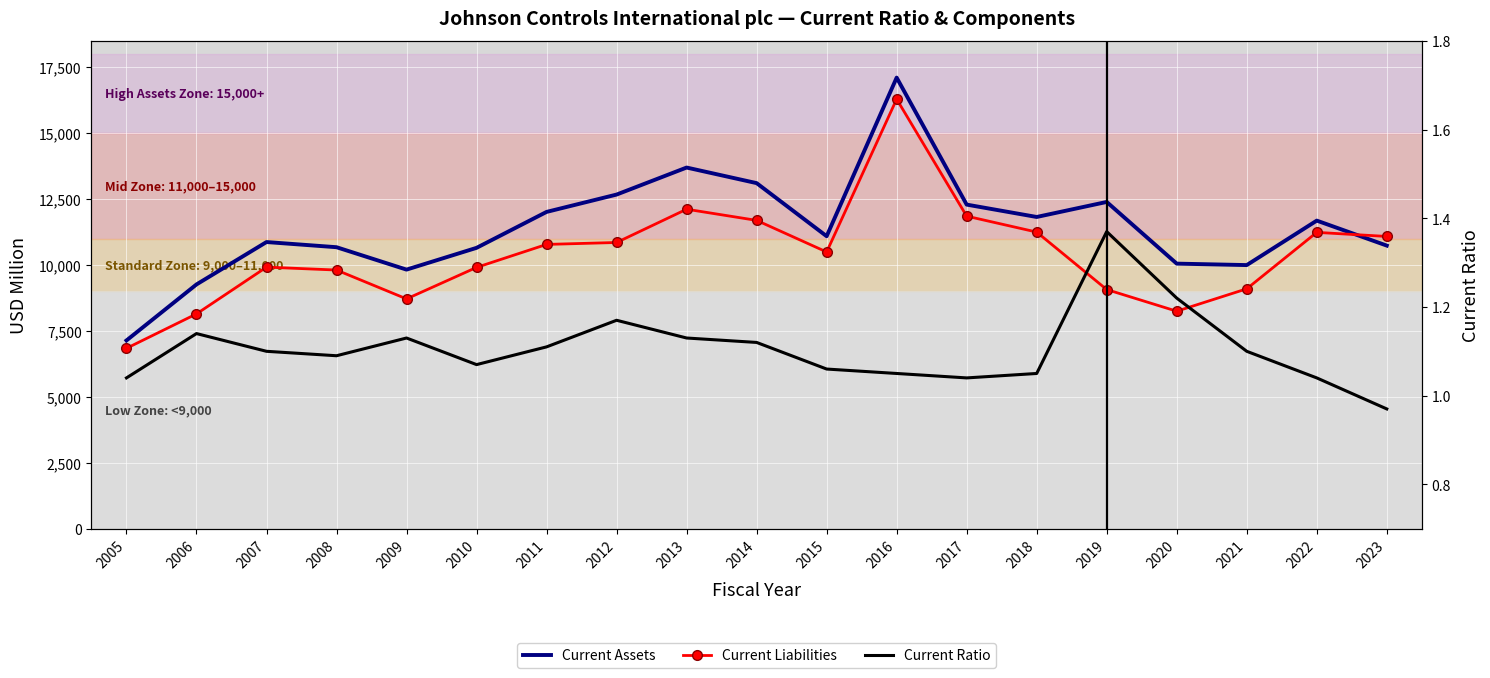

What is the difference between the highest and lowest values at 2018?

11822.0